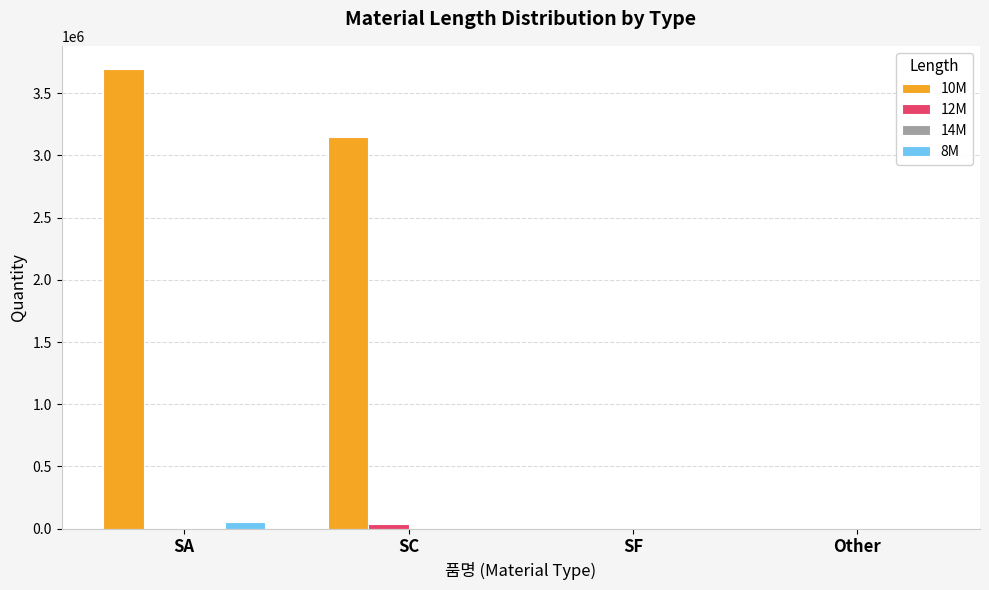

Reading left to right, transcribe all the data shown in this chart.

10M: SA=3695265	SC=3148097	SF=0	Other=0
12M: SA=0	SC=40809	SF=0	Other=0
8M: SA=56166	SC=0	SF=0	Other=0